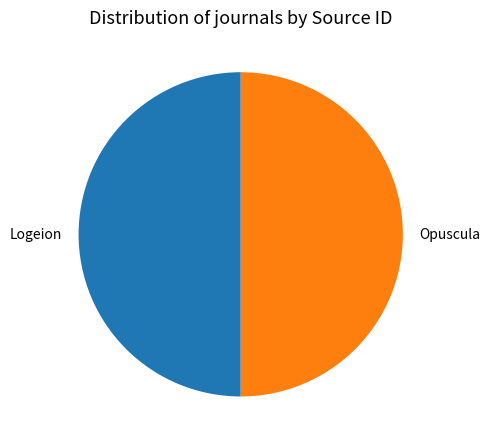

How many segments does this pie chart have?

2